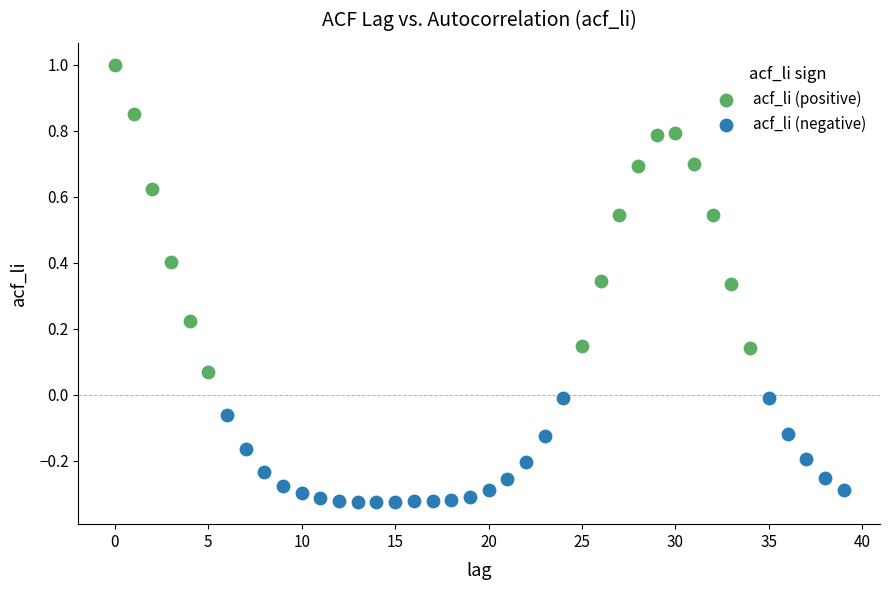

Which series has the largest Y range (max minus min)?

acf_li (positive)